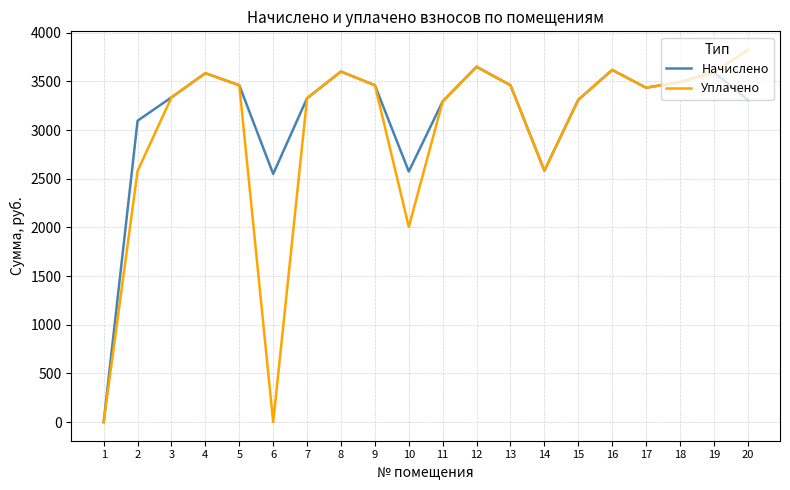

What is the highest value of the Уплачено series?

3824.0